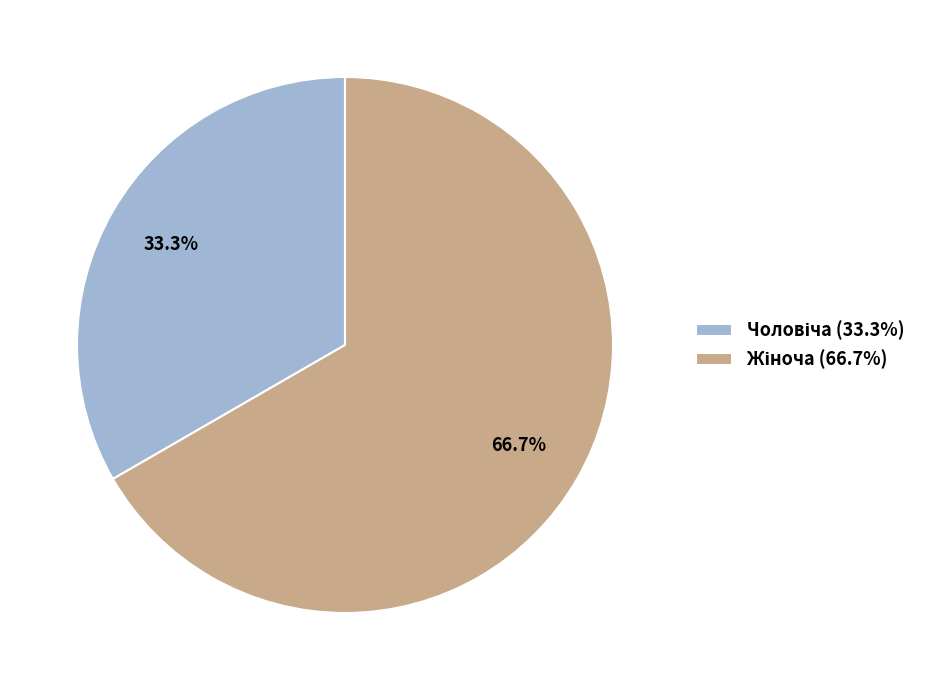

Is there any slice that represents more than half of the pie?

Yes